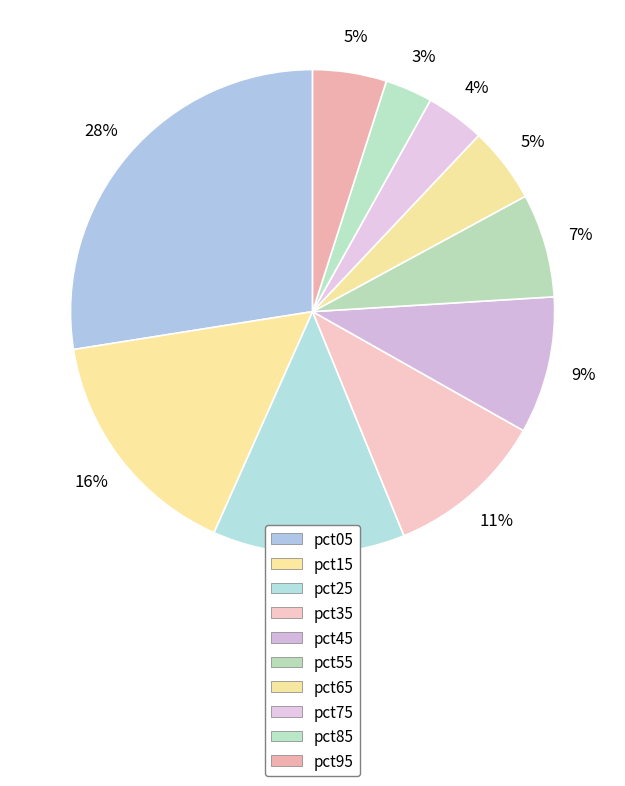

Does pct75 account for over 50% of the chart?

No